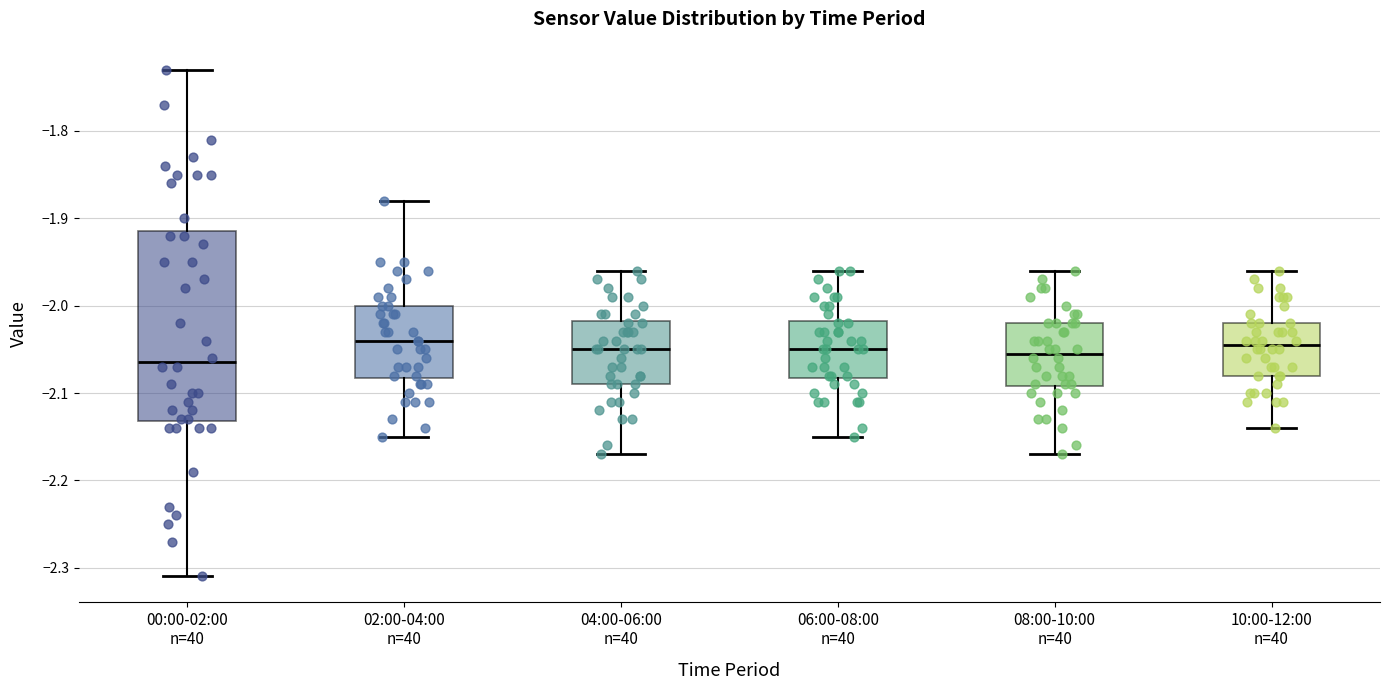

Where does the lower whisker of the box for 04:00-06:00 n=40 end on the y-axis? The values are not printed on the chart, so give them approximately, as read against the axis.

-2.17